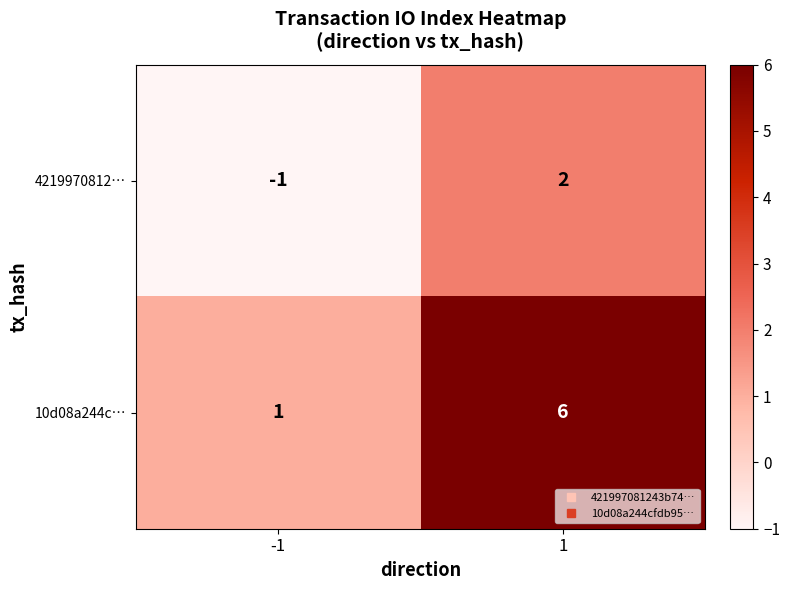

Which series changed the most between -1 and 1?

10d08a244c…